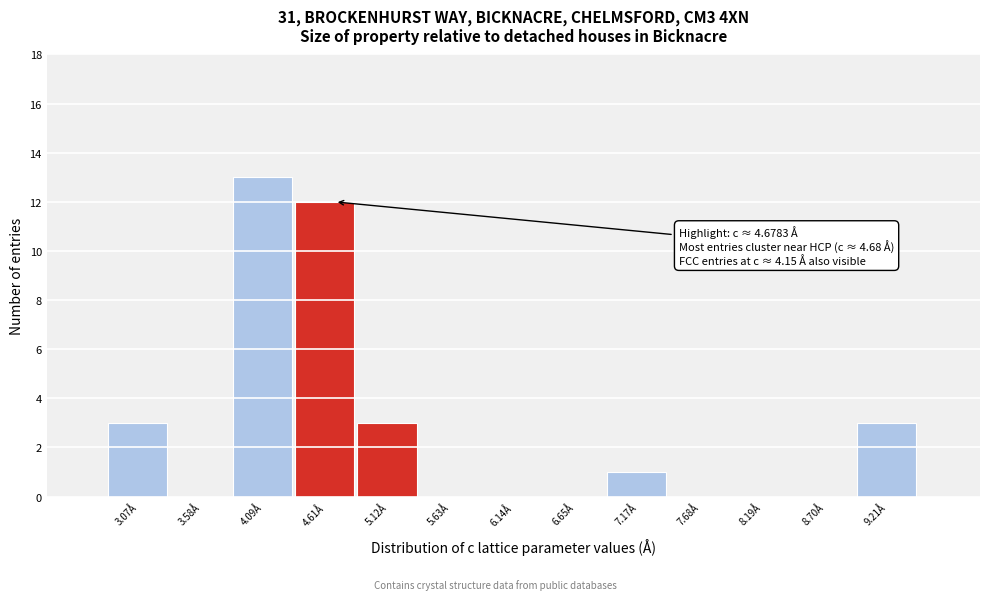

Over which range of the x-axis is the bar tallest?

3.8 to 4.4